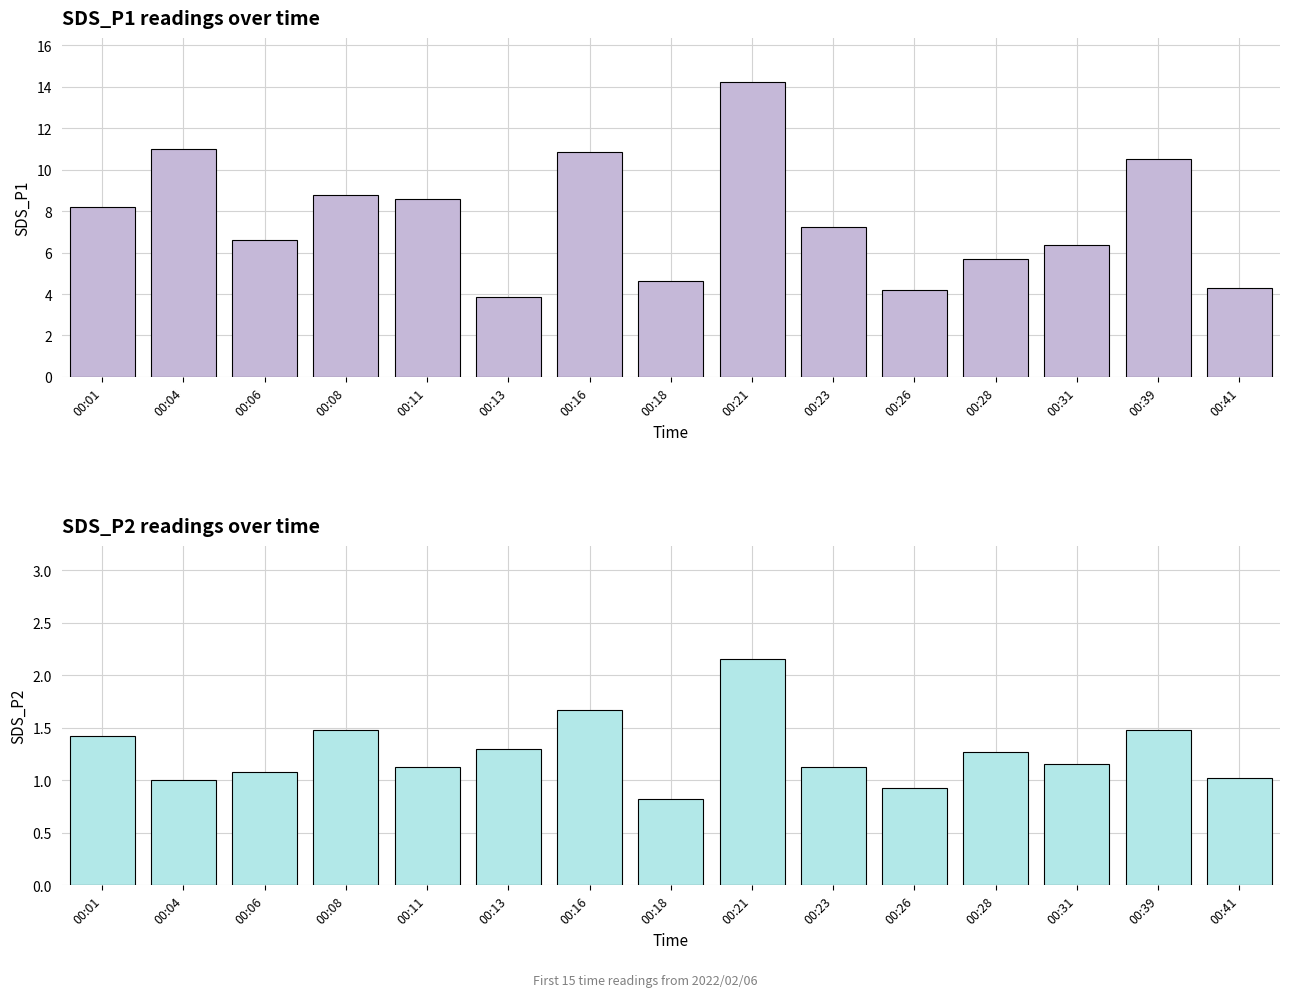

True or false: SDS_P2 has a value of 1.4 at 00:01.

True